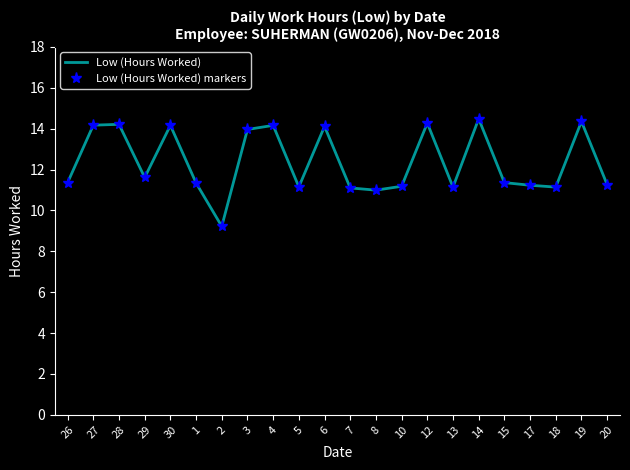

What is the minimum value shown in the chart?

9.2